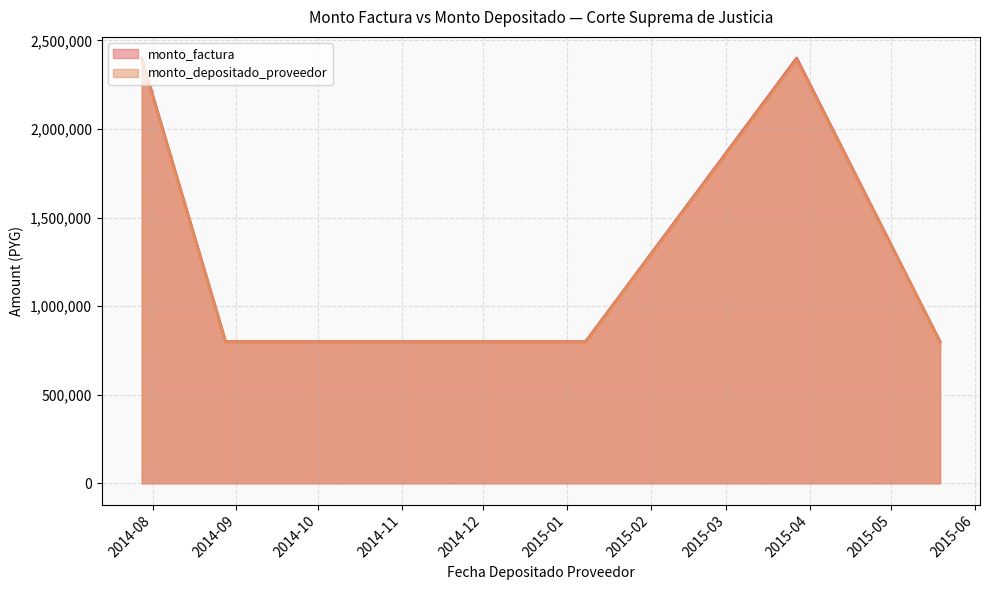

True or false: monto_depositado_proveedor has more than 1 interior local peaks.

False